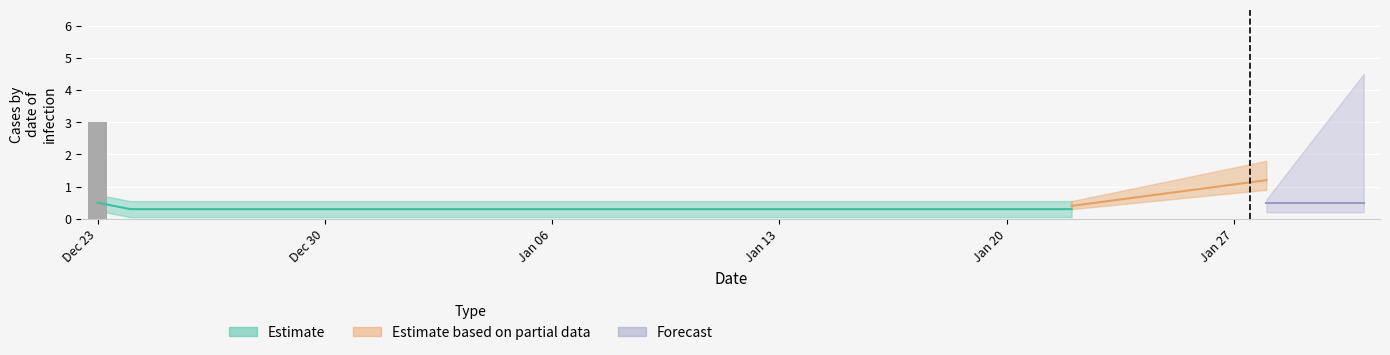

What is the greatest value displayed?

3